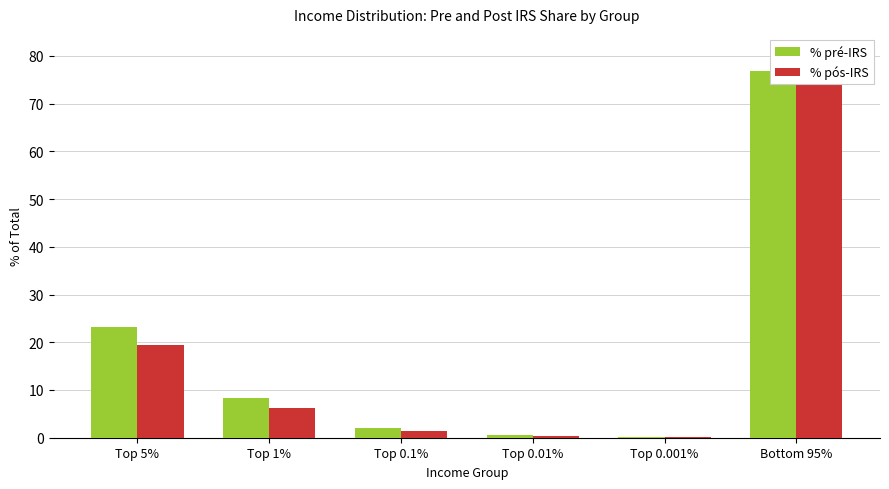

Rank the series at Top 0.01% from highest to lowest value.

% pré-IRS, % pós-IRS